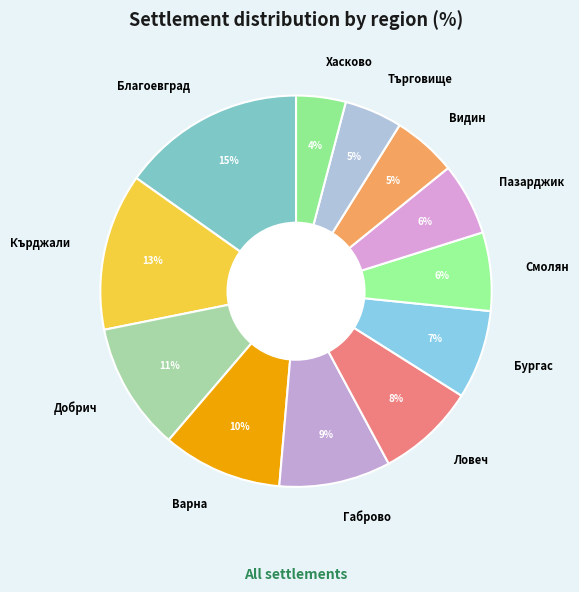

To the nearest percent, what is the difference between the largest and smallest slice percentages?

11%